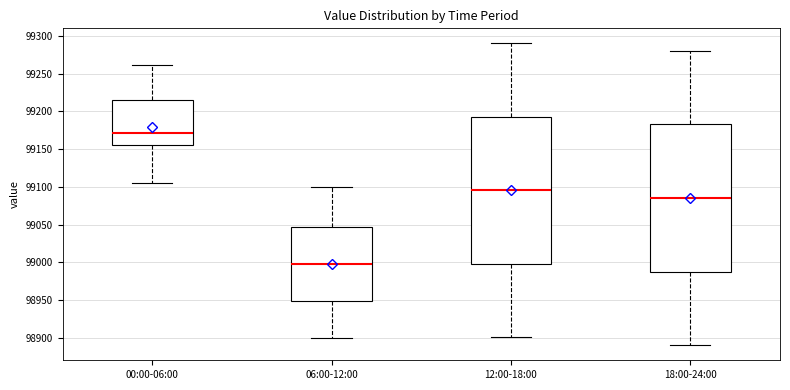

Reading left to right, transcribe this box plot: for each box, give where its median line is, the range the box spans, and where its two whiskers end, as read against the y-axis. The values are not printed on the chart, so give them approximately, as read against the axis.

00:00-06:00: median 99170, box 99155 to 99215, whiskers 99105 to 99260
06:00-12:00: median 99000, box 98950 to 99045, whiskers 98900 to 99100
12:00-18:00: median 99095, box 99000 to 99195, whiskers 98900 to 99290
18:00-24:00: median 99085, box 98990 to 99185, whiskers 98890 to 99280